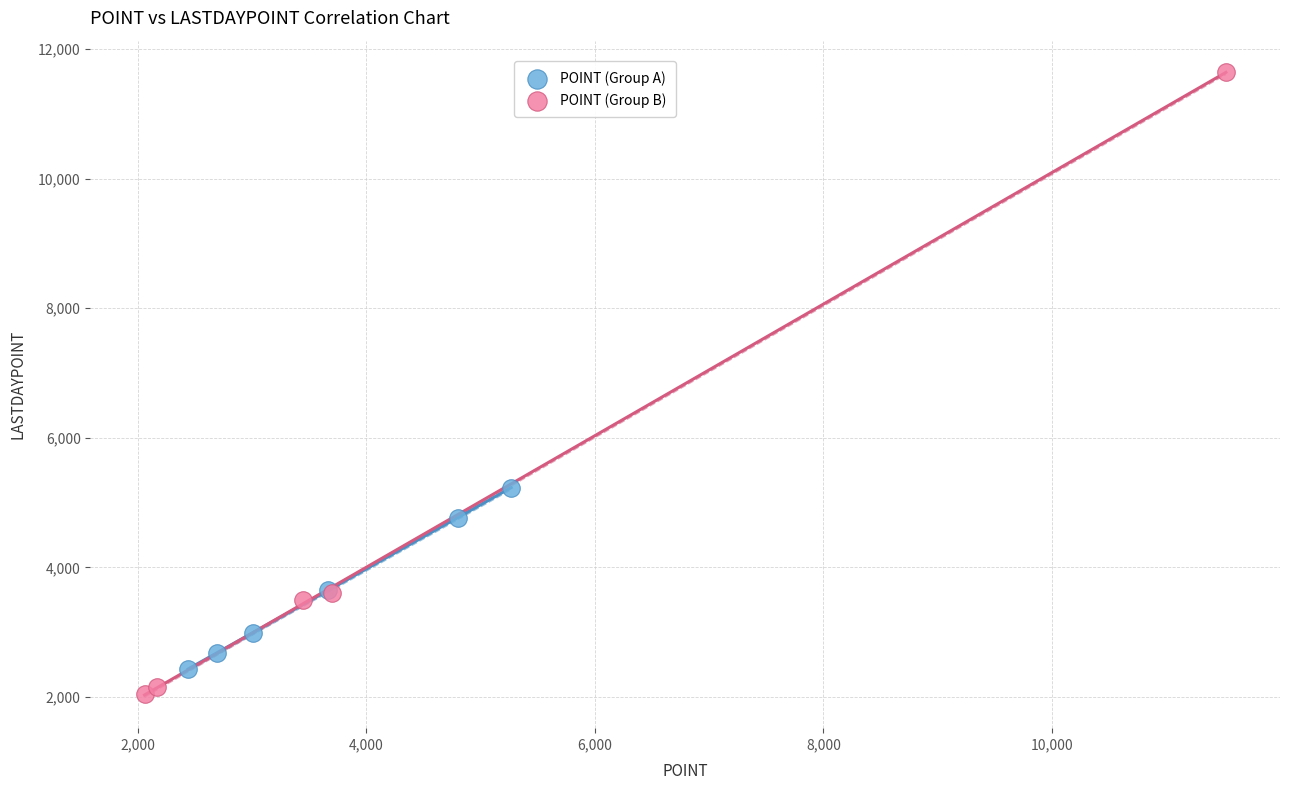

Which series reaches the maximum Y coordinate?

POINT (Group B)